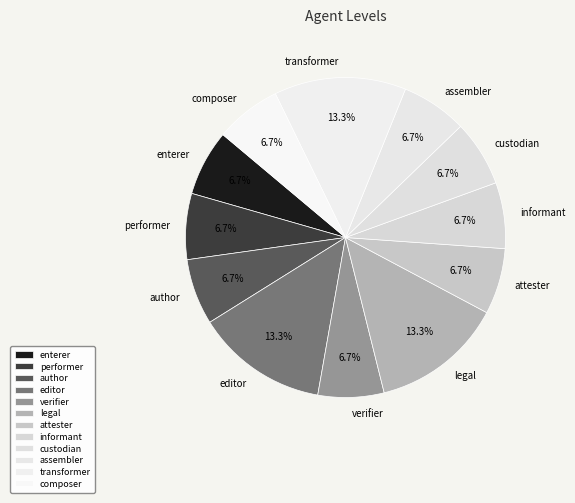

True or false: attester accounts for 7% of the total.

True